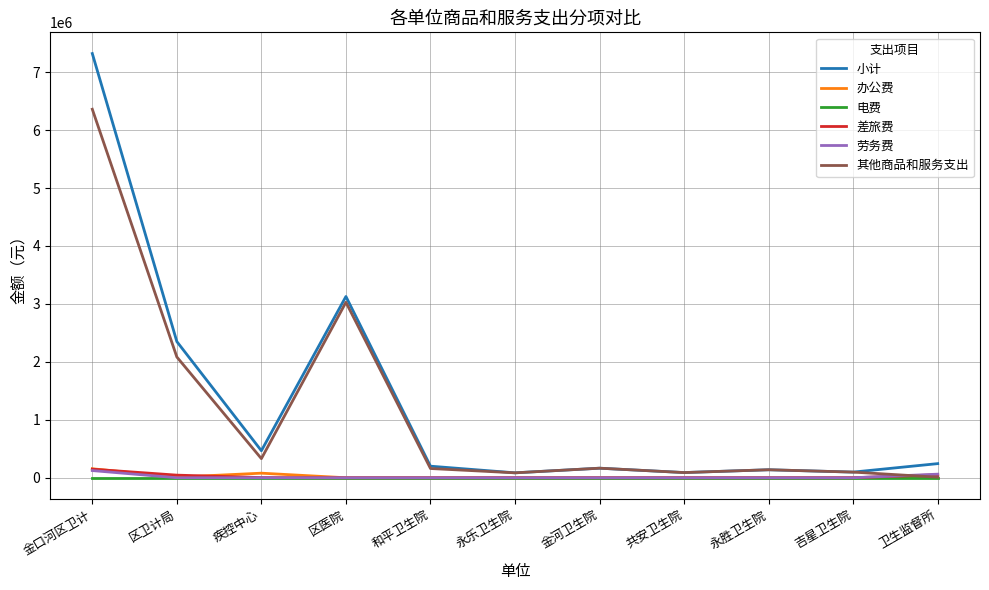

True or false: 办公费 and 小计 cross at least once.

False